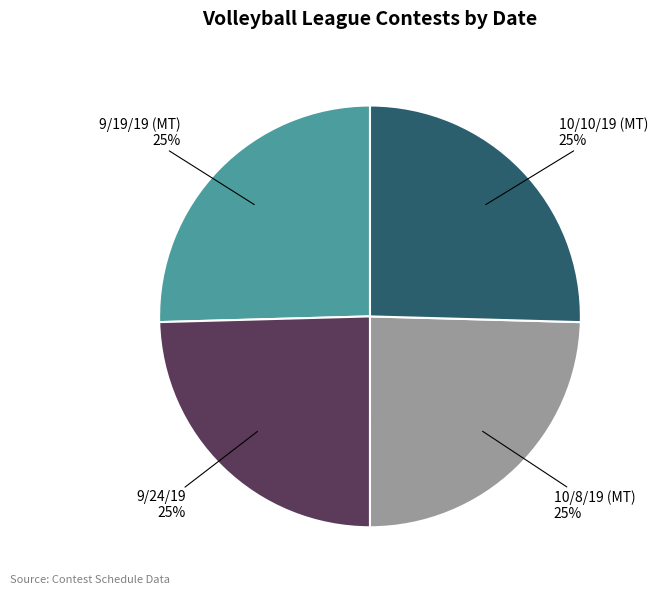

To the nearest percent, what is the average slice percentage?

25%